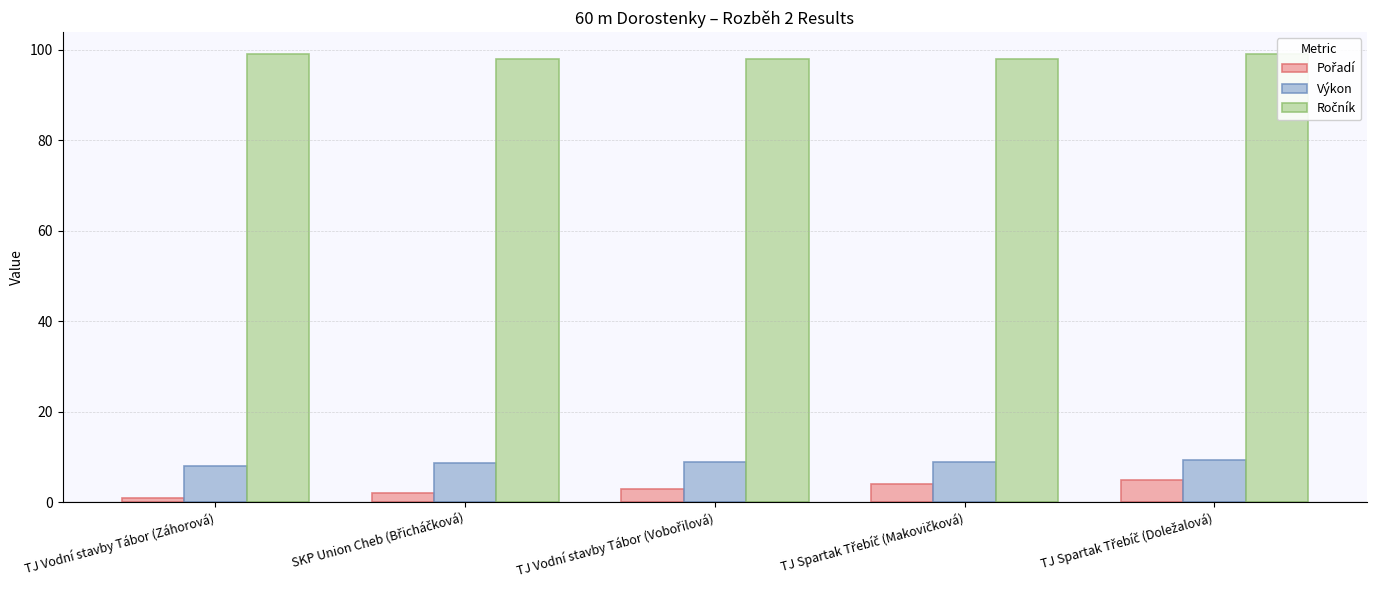

What is the difference between the maximum and minimum values in the Pořadí series?

4.0